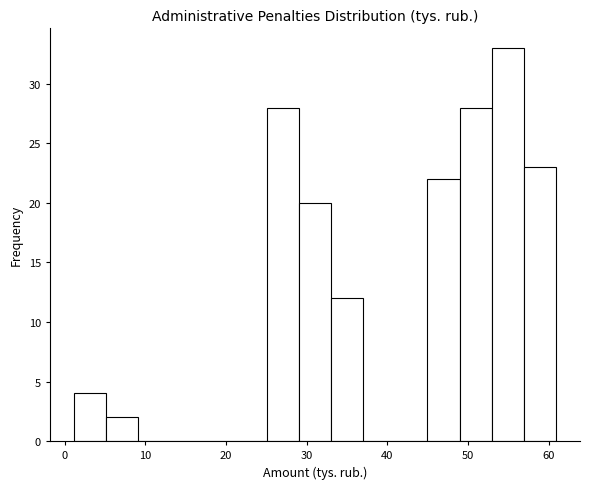

Read against the x-axis, roughly where is the centre of the tallest bar?

55